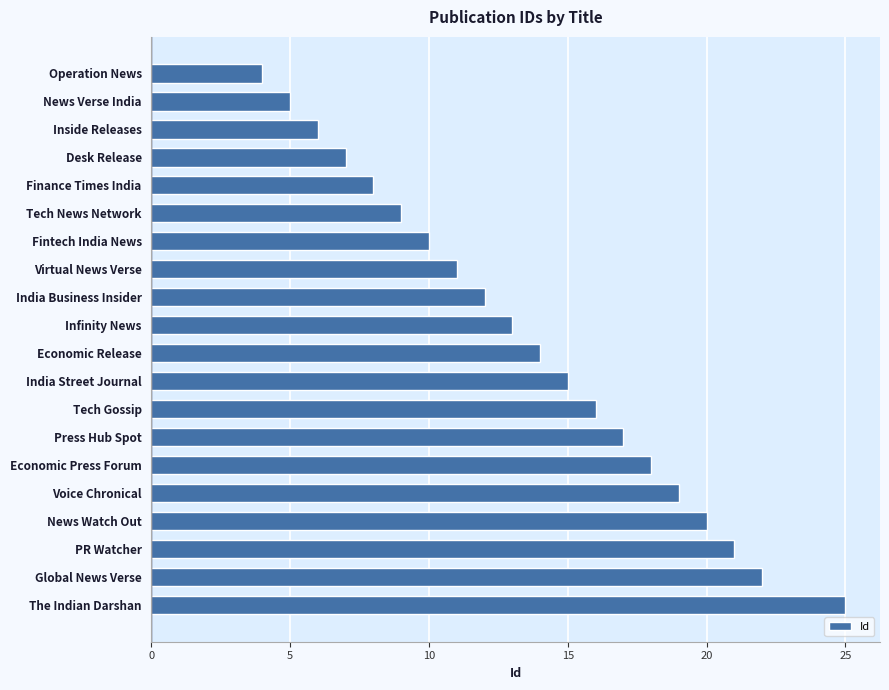

Reading bottom to top, extract all data points from this chart.

25	22	21	20	19	18	17	16	15	14	13	12	11	10	9	8	7	6	5	4